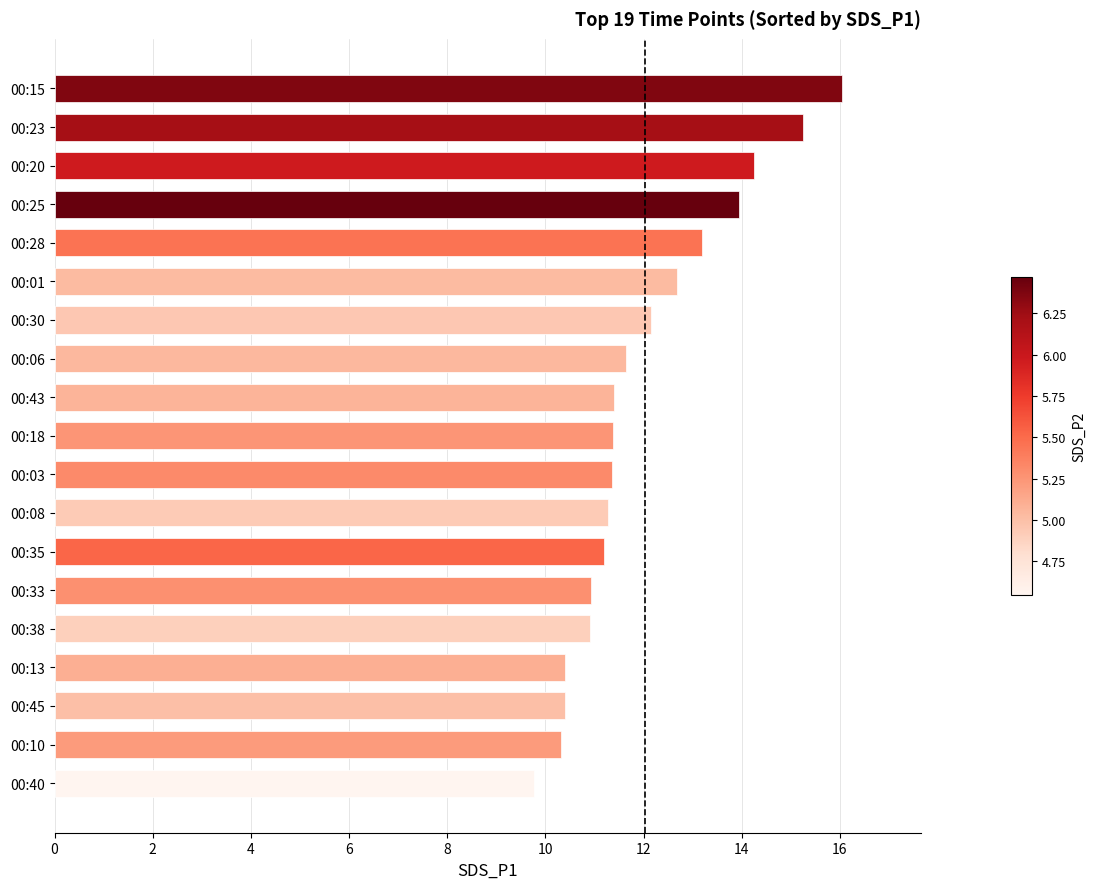

Read the value at 00:08.

11.3